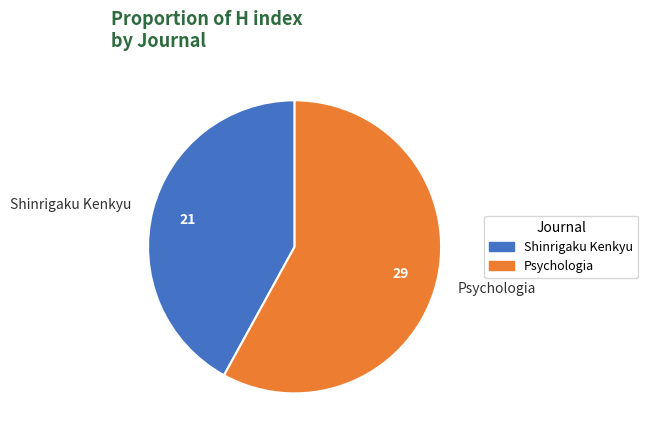

Rank the categories by value from highest to lowest.

Psychologia, Shinrigaku Kenkyu